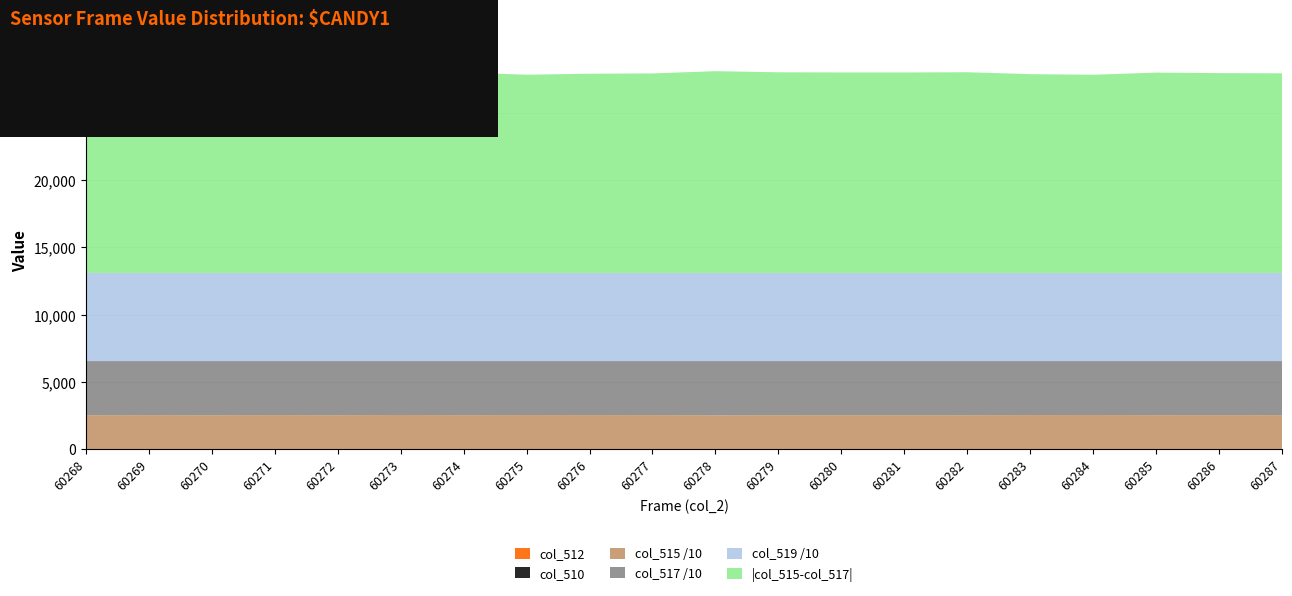

What is the total value across all series at 60275?

27844